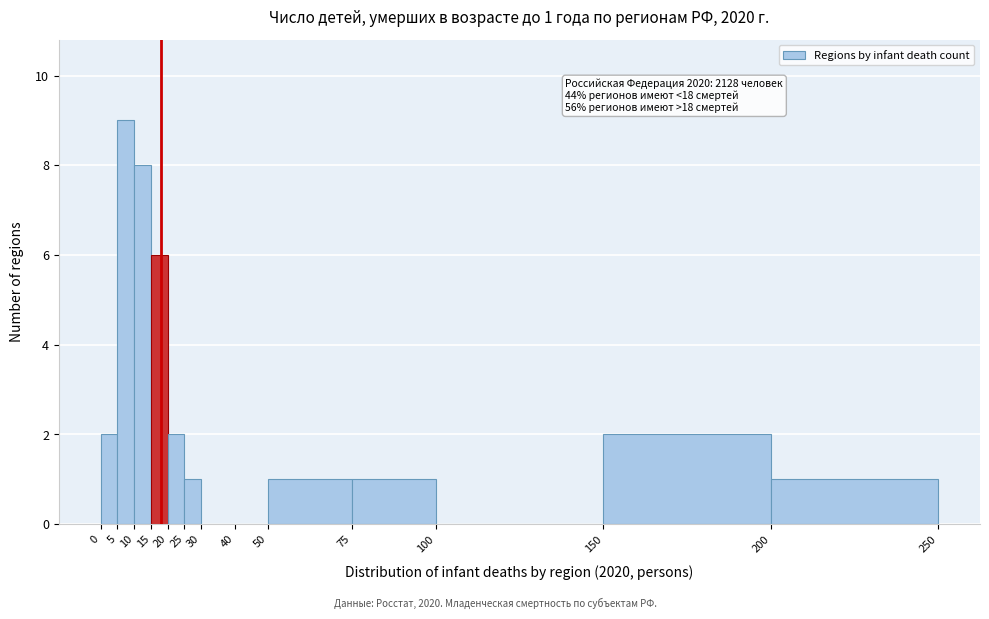

Over which range of the x-axis is the bar tallest?

5 to 10